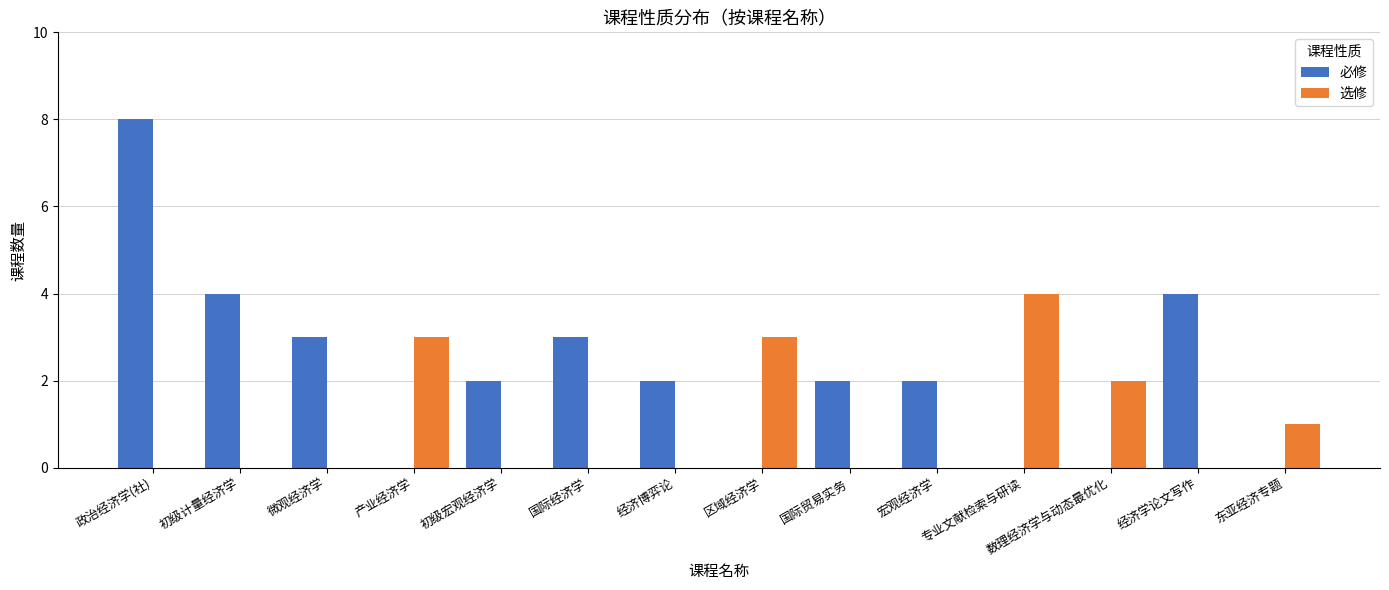

The value of 选修 at 微观经济学 is -2. True or false?

False